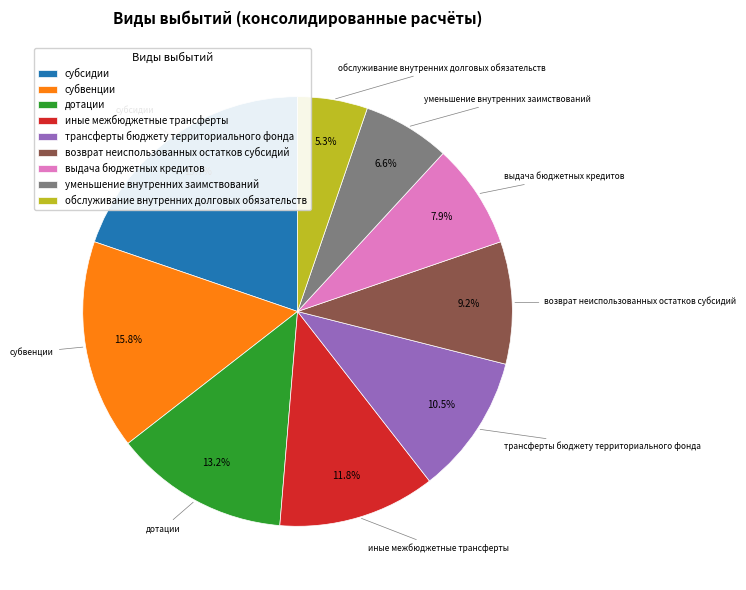

Does дотации account for over 50% of the chart?

No